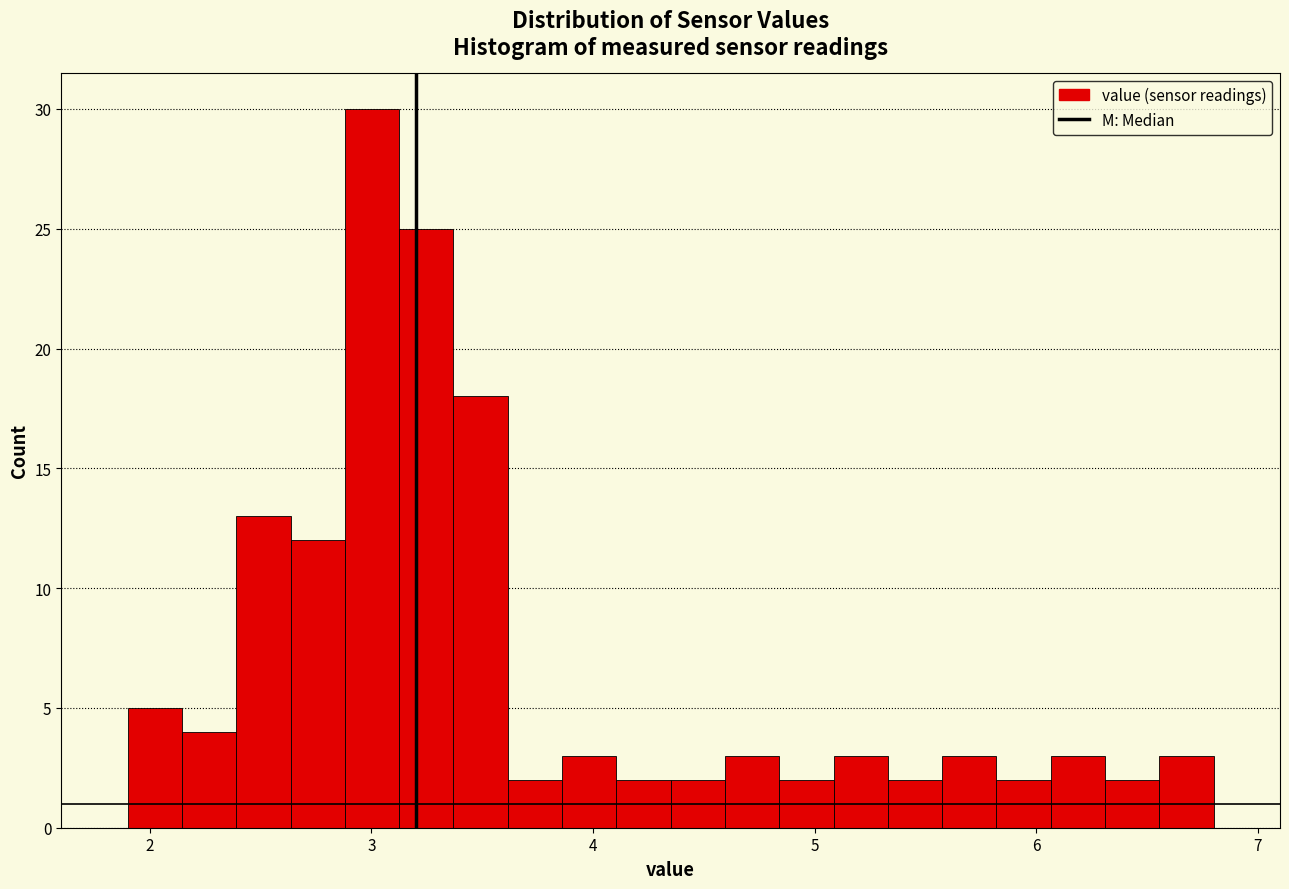

Around what value on the x-axis is the tallest bar? Give the approximate position of its centre, as read against the axis.

3.0